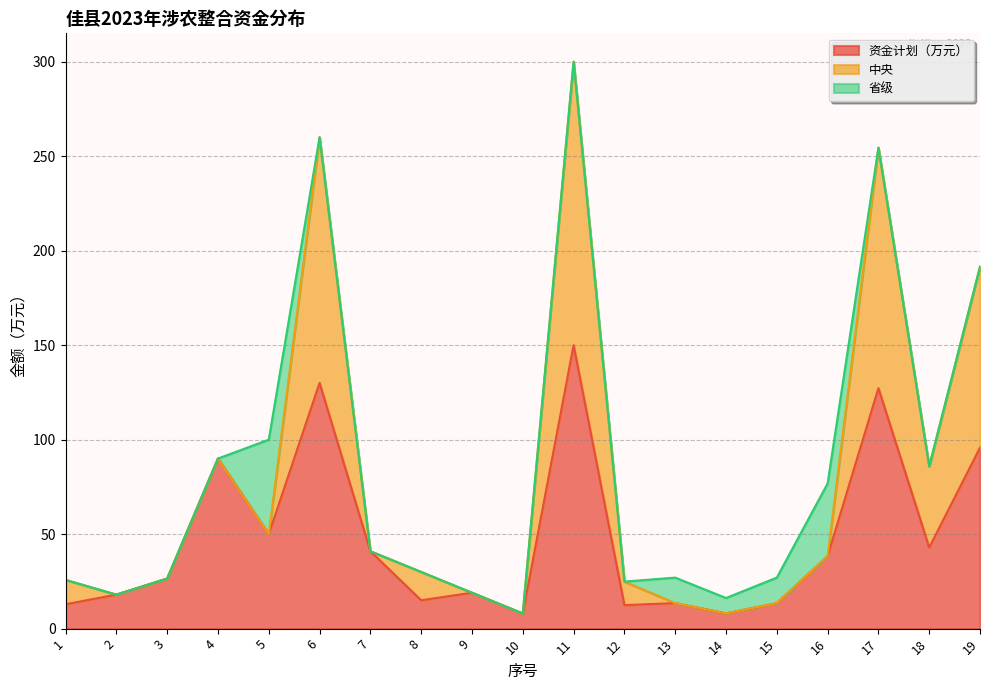

Reading left to right, list all the values displayed in this chart.

资金计划（万元）: 1=12.9	2=18.0	3=26.5	4=90.0	5=50.0	6=130.0	7=41.0	8=15.0	9=19.0	10=8.0	11=150.0	12=12.4	13=13.5	14=8.1	15=13.5	16=38.4	17=127.2	18=42.9	19=95.8
中央: 1=12.9	2=0.0	3=0.0	4=0.0	5=0.0	6=130.0	7=0.0	8=15.0	9=0.0	10=0.0	11=150.0	12=12.4	13=0.0	14=0.0	15=0.0	16=0.0	17=127.2	18=42.9	19=95.8
省级: 1=0.0	2=0.0	3=0.0	4=0.0	5=50.0	6=0.0	7=0.0	8=0.0	9=0.0	10=0.0	11=0.0	12=0.0	13=13.5	14=8.1	15=13.5	16=38.4	17=0.0	18=0.0	19=0.0